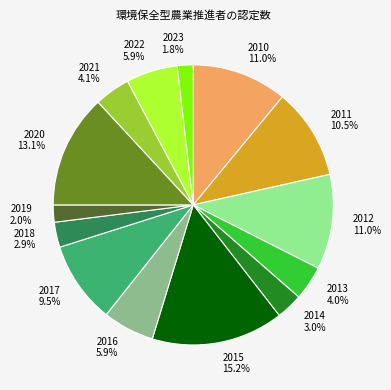

Approximately how many times larger is the value at 2012 compared to 2015?

0.7